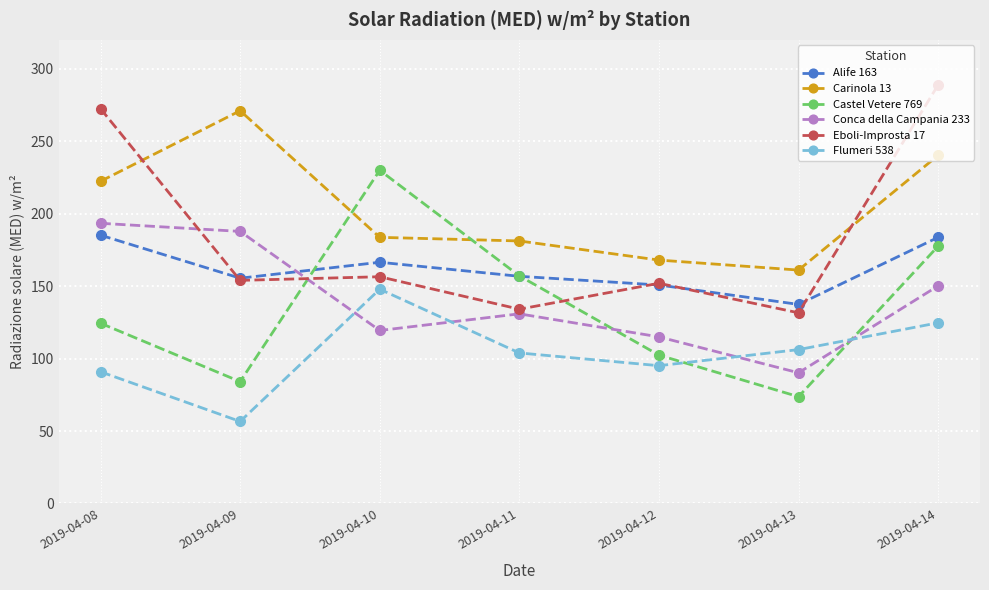

What is the difference between the Castel Vetere 769 values at 2019-04-09 and 2019-04-12?

18.3